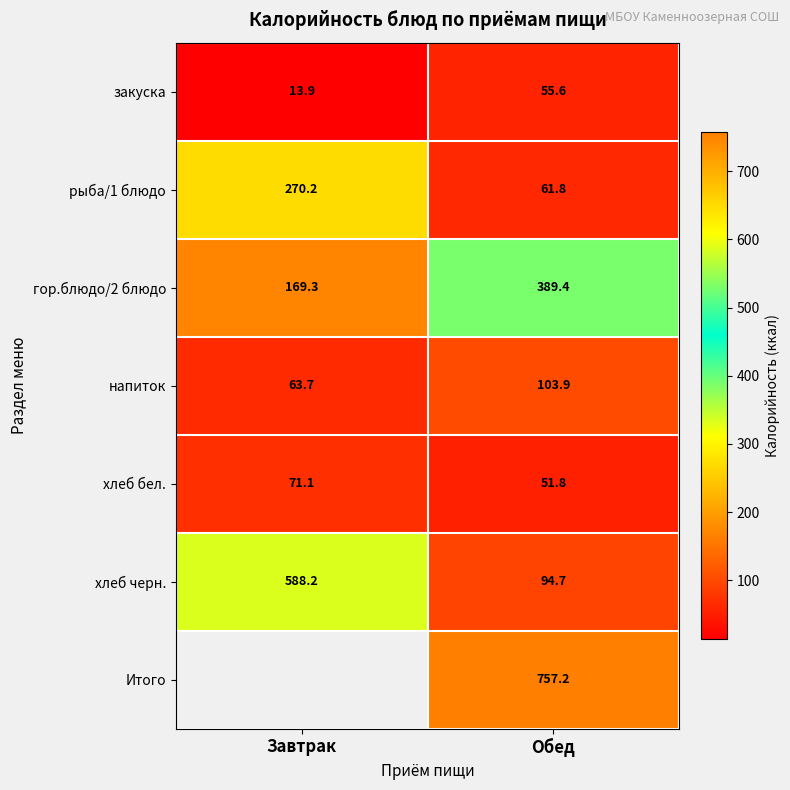

What value does the закуска series have at Завтрак?

13.9